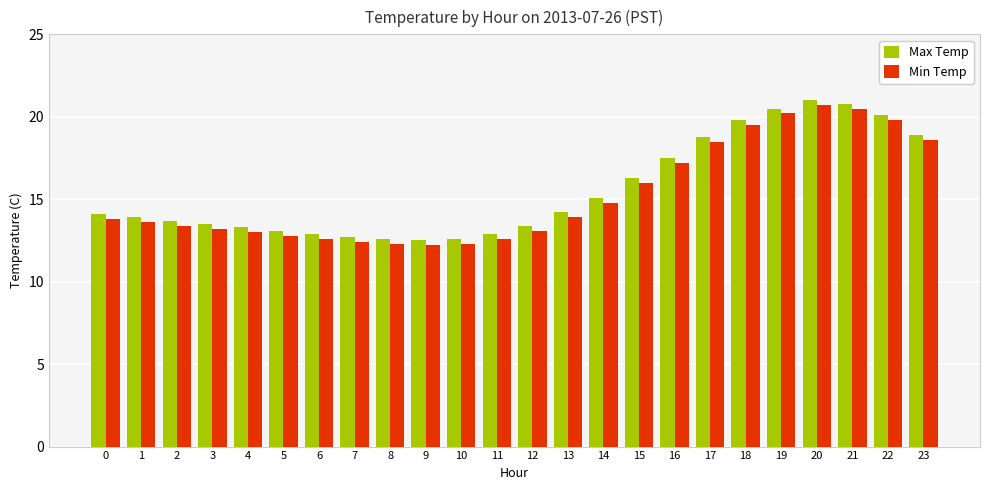

Which series has the largest total across all categories?

Max Temp